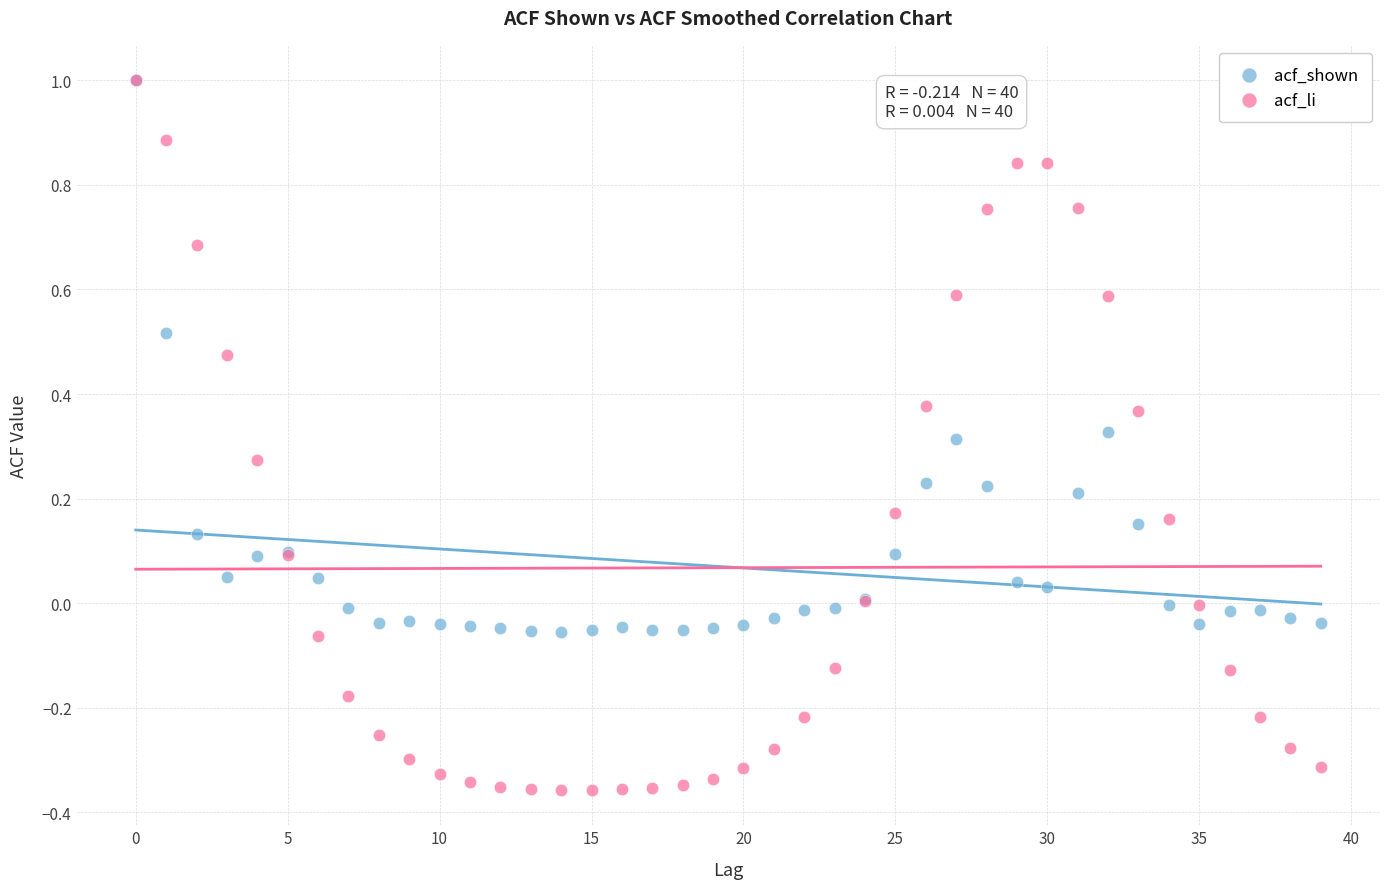

Which series contains the lowest Y value?

acf_li